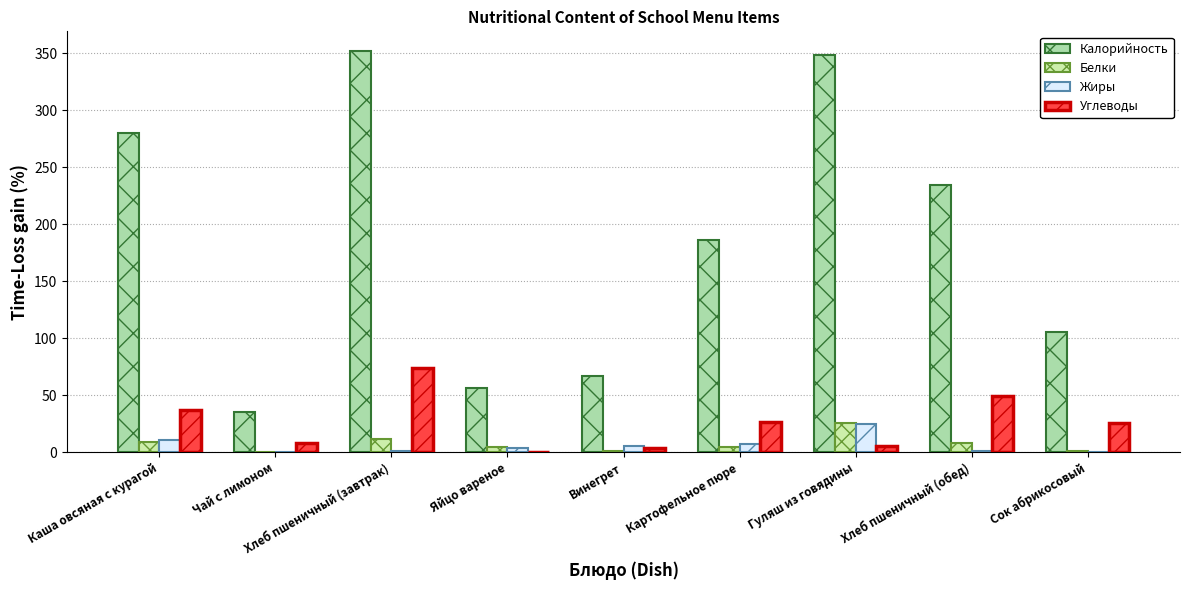

At which category is the sum across all series the highest?

Хлеб пшеничный (завтрак)